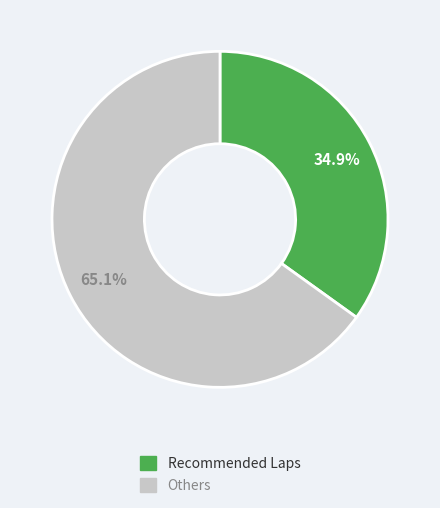

Does any single category account for the majority?

Yes